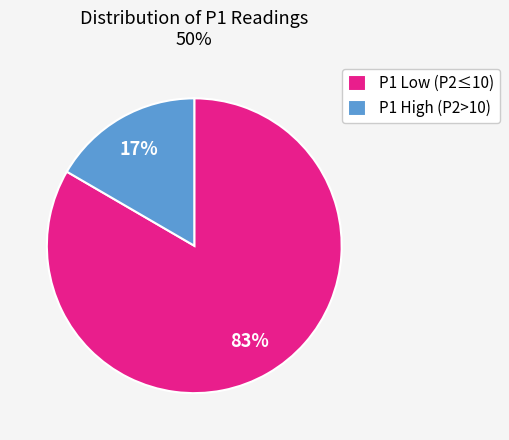

What is the largest slice in the pie chart?

P1 Low (P2≤10)